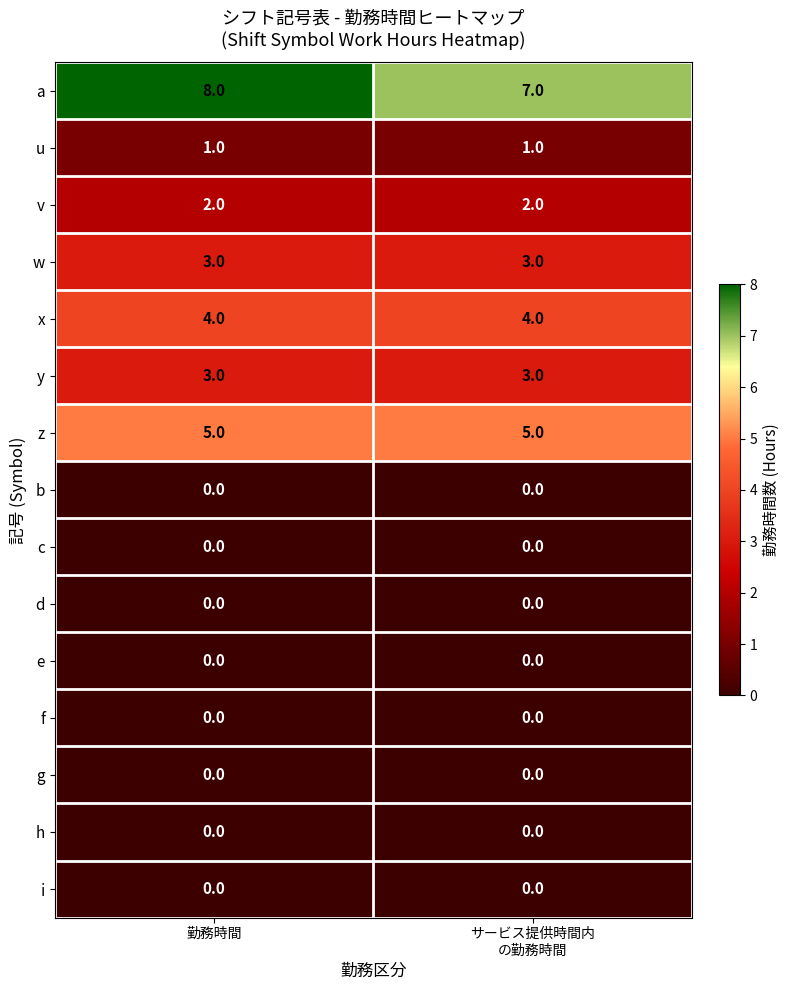

Which label corresponds to the largest value in the chart?

勤務時間